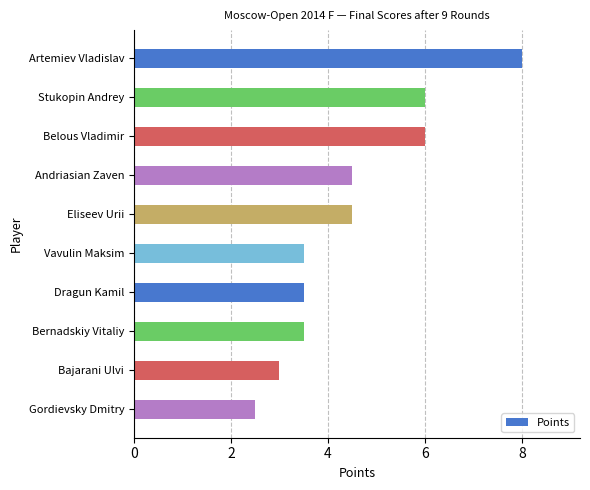

Reading top to bottom, transcribe all the data shown in this chart.

8.0	6.0	6.0	4.5	4.5	3.5	3.5	3.5	3.0	2.5